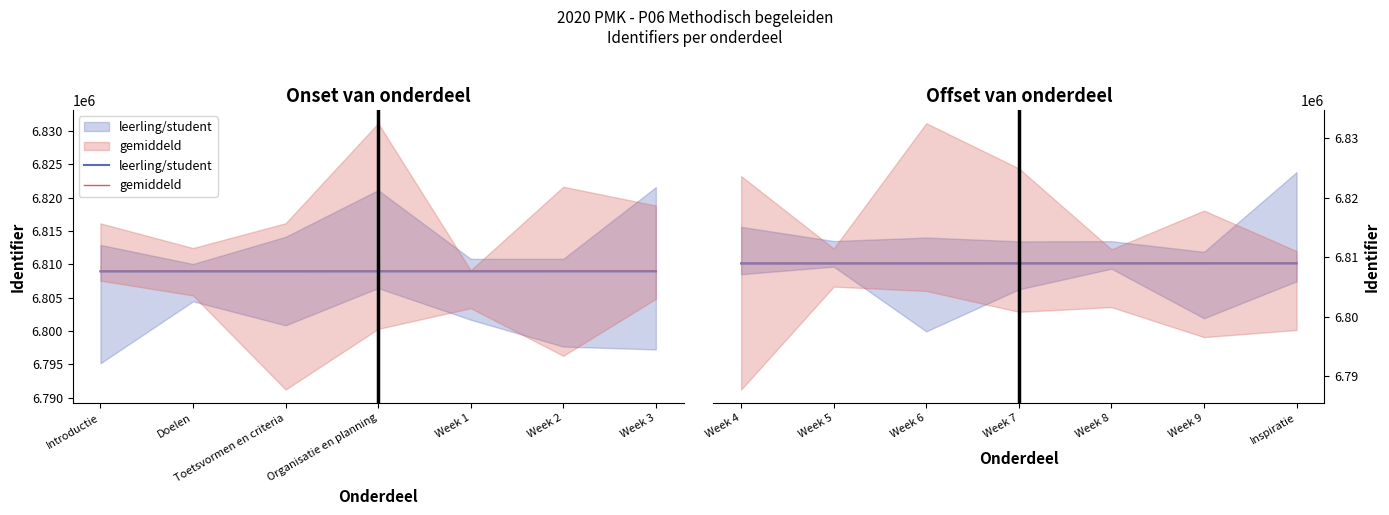

True or false: gemiddeld and leerling/student cross at least once.

False